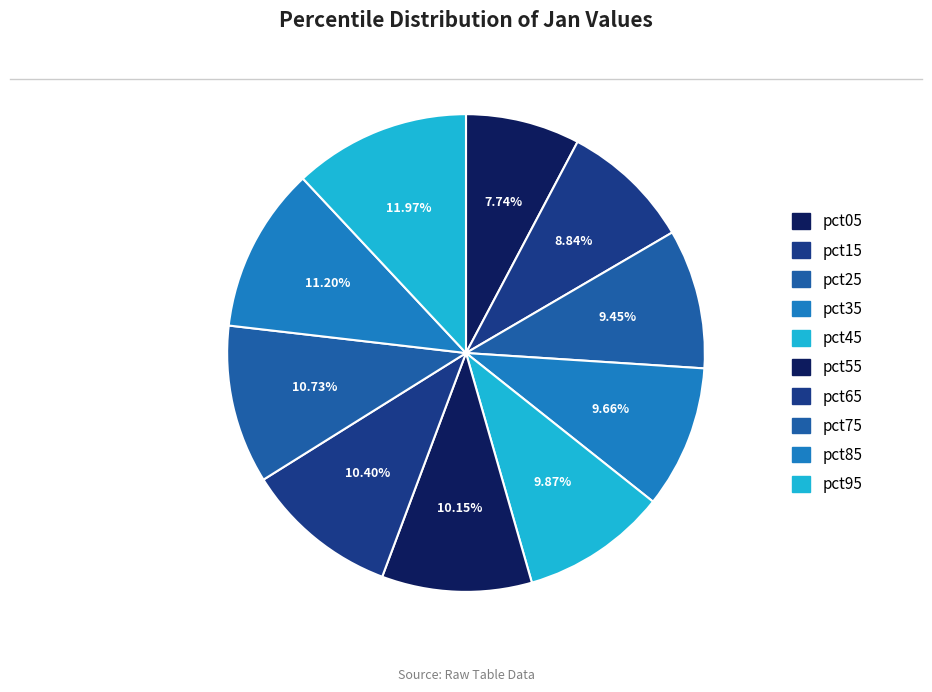

How many slices are in this pie chart?

10